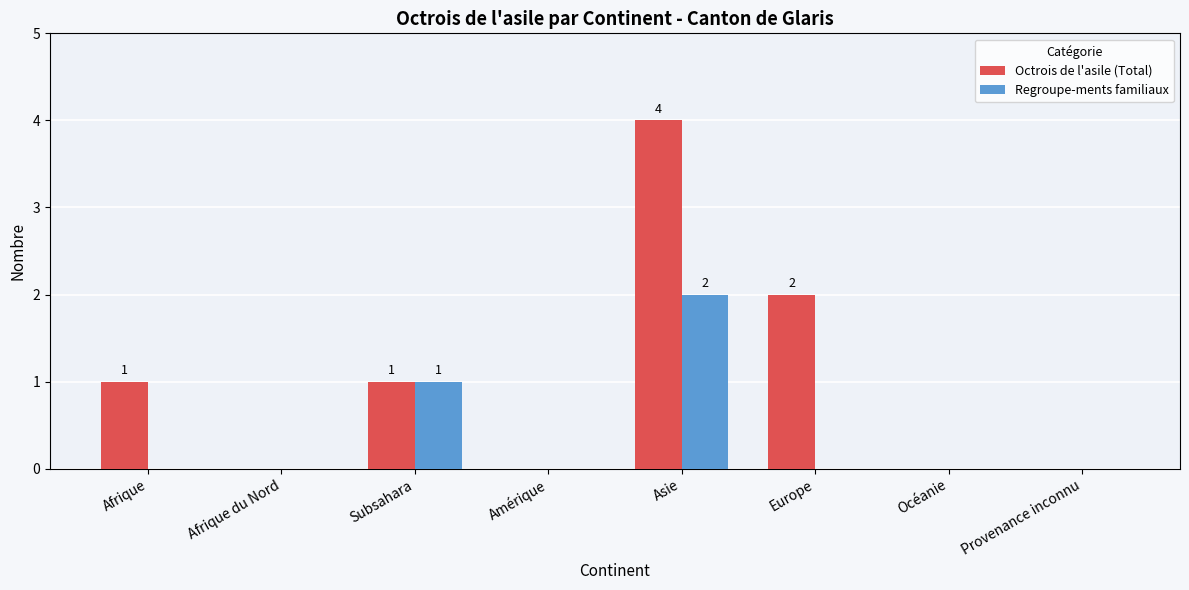

The value of Regroupe-ments familiaux at Provenance inconnu is 0. True or false?

True